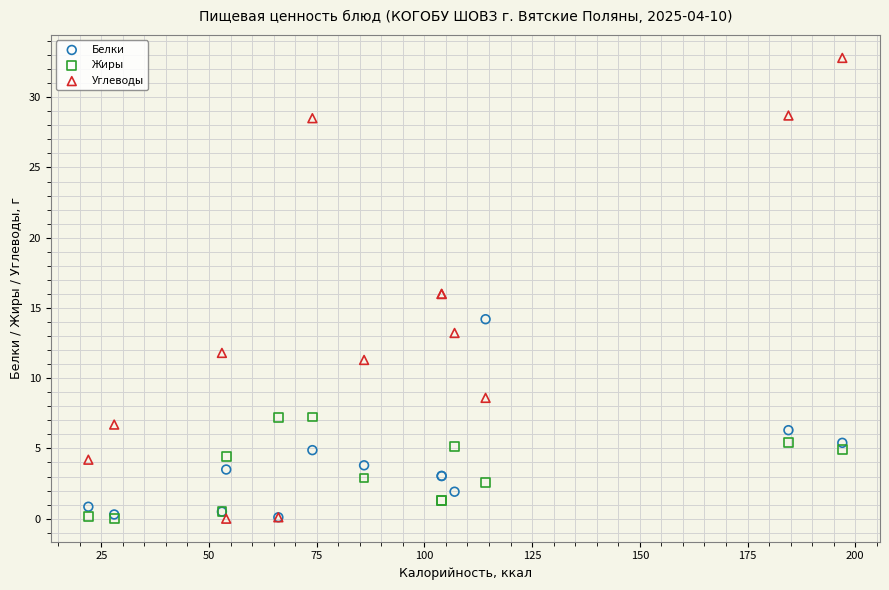

Which series contains the highest Y value?

Углеводы